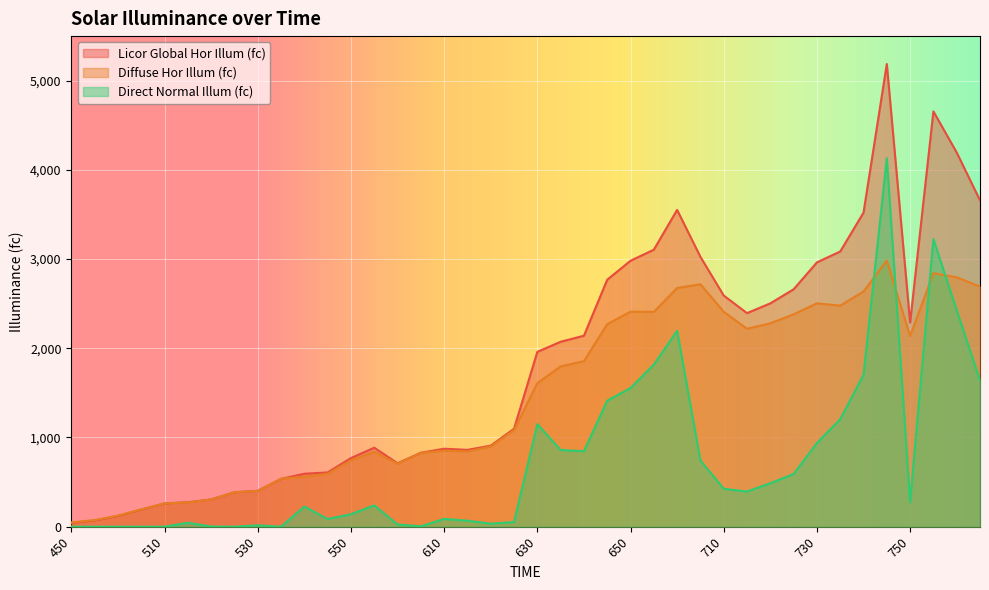

What is the value of the Diffuse Hor Illum (fc) point at the 29th from the left?

2409.0